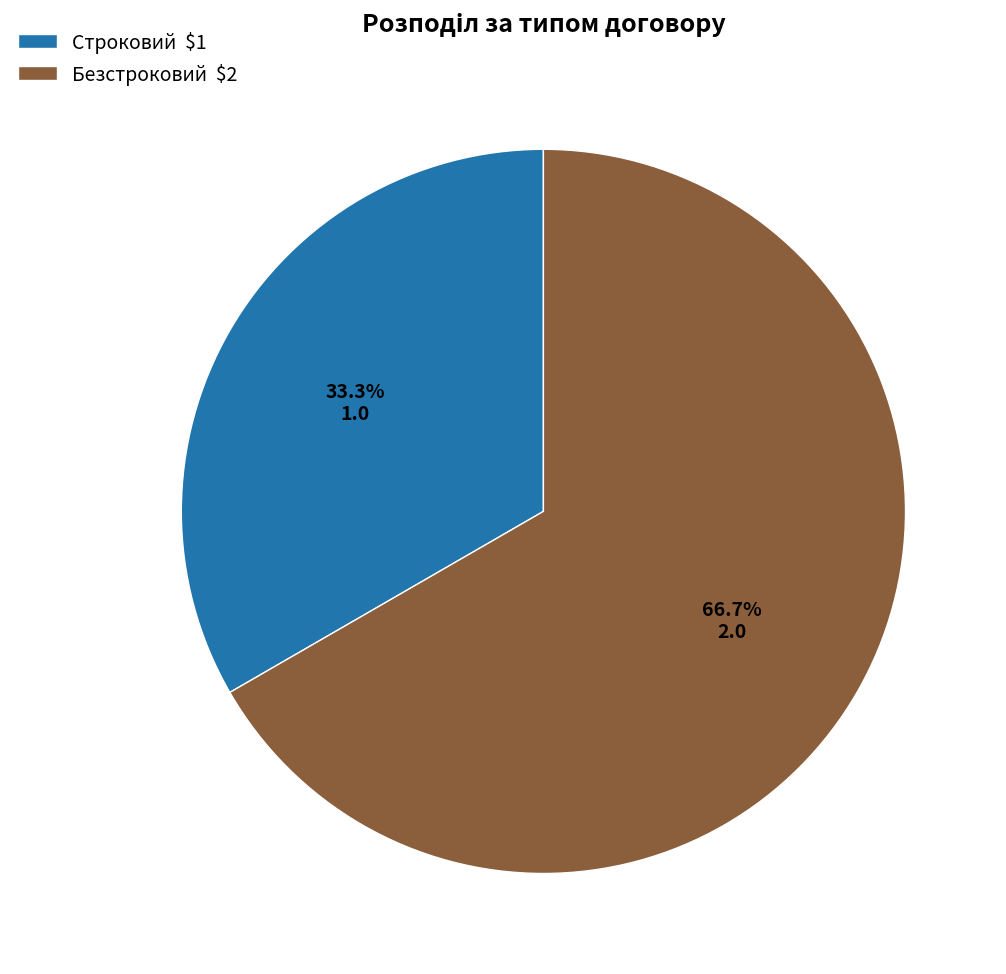

Does any single category account for the majority?

Yes